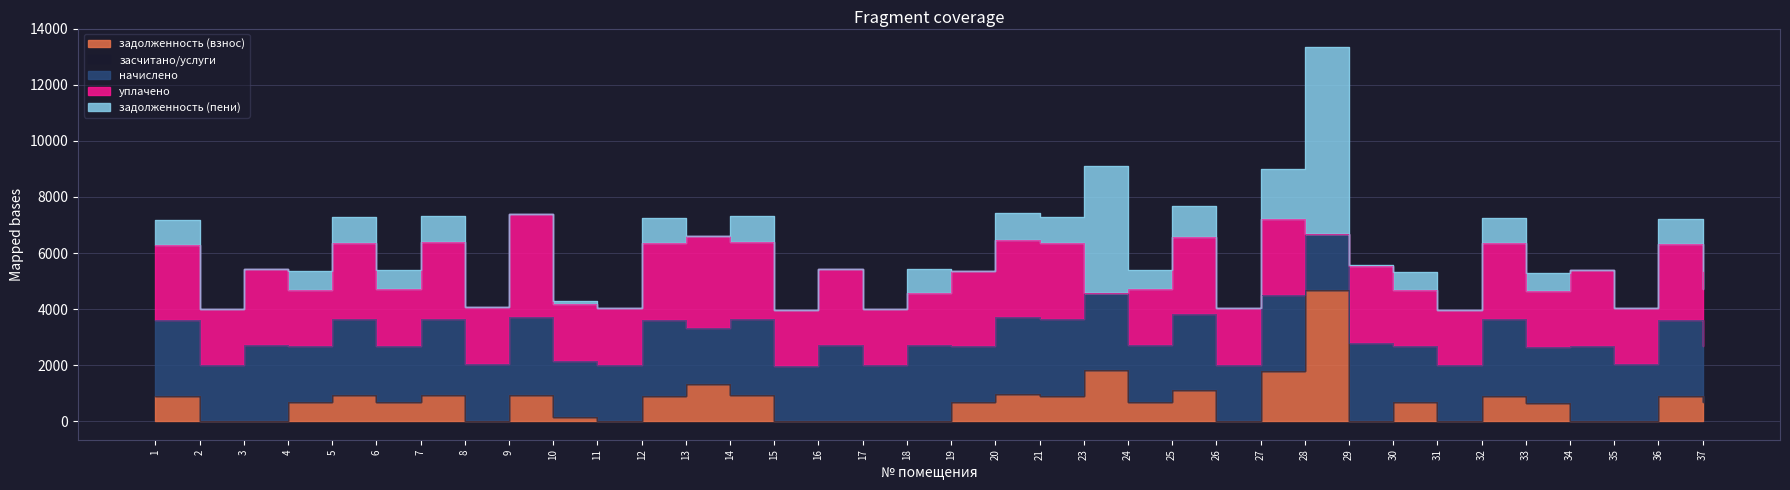

Is the value of уплачено at 30 greater than the value of задолженность (взнос) at 11?

Yes